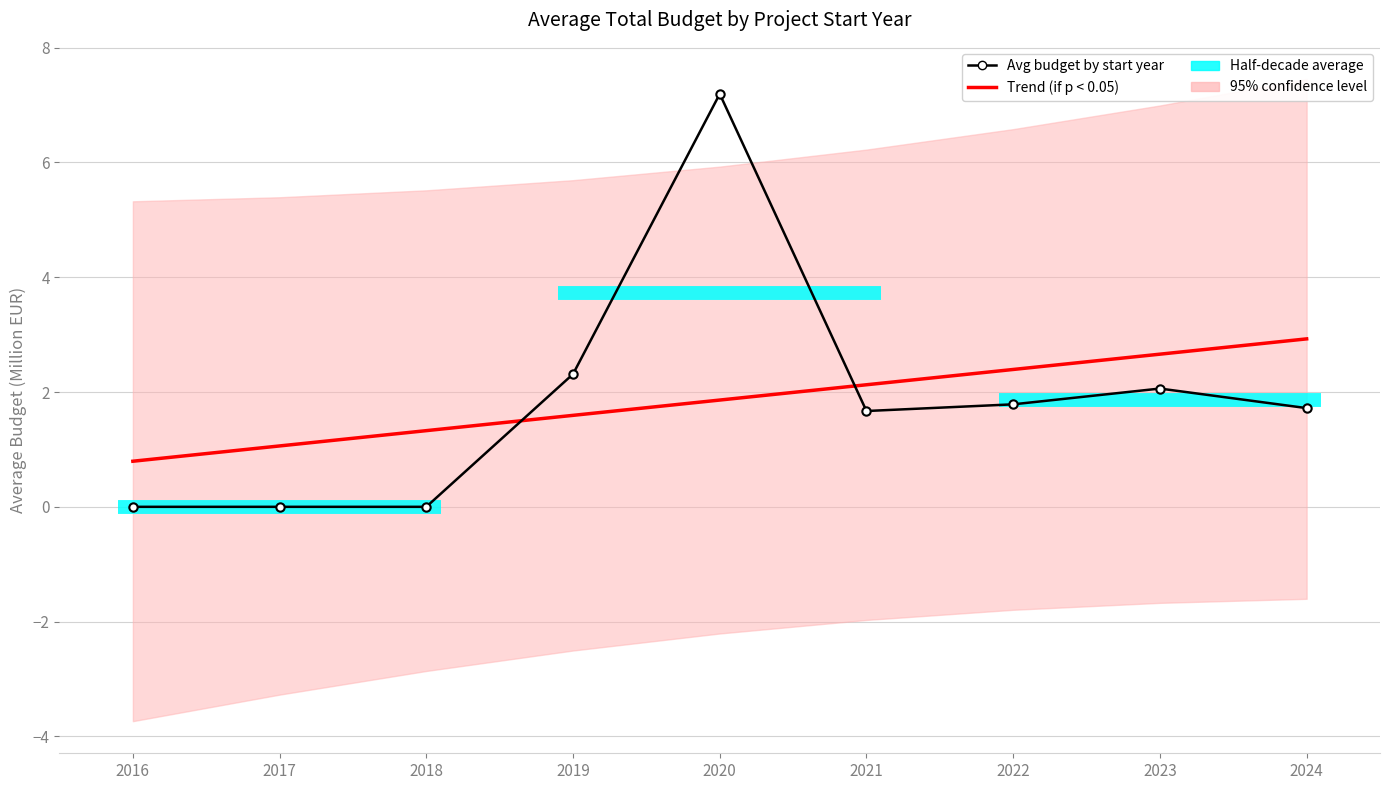

Rank the series at 2018 from lowest to highest value.

Avg budget by start year, Trend (if p < 0.05)